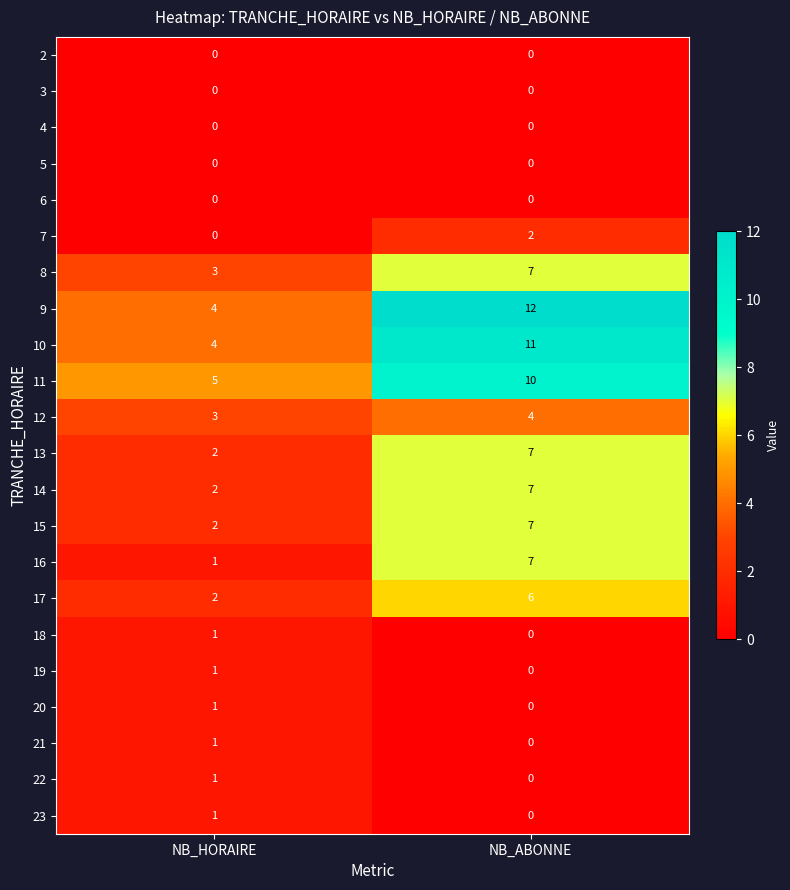

Which series has the largest range (max minus min)?

9